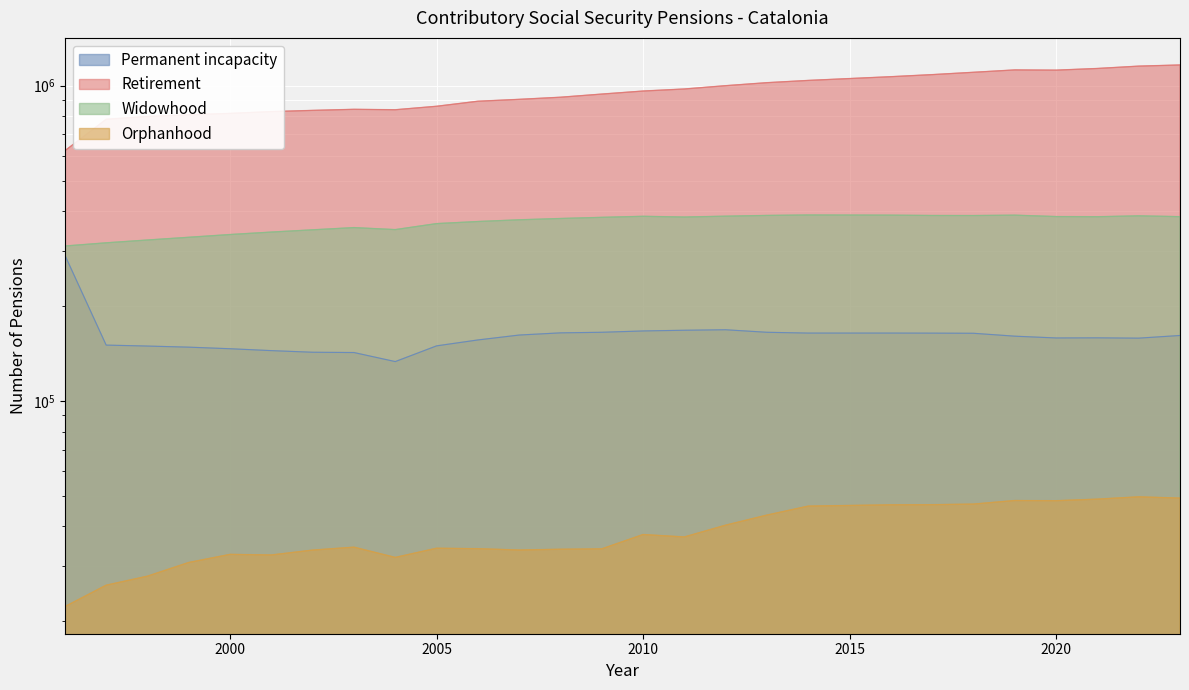

Reading right to left, extract all data points from this chart.

Permanent incapacity: 161282	158170	158526	158388	160464	163896	164076	164152	164138	165096	168158	167569	166700	165100	164400	161800	156100	149500	133295	142400	142700	144400	146400	148100	149300	150345	290100
Retirement: 1162872	1153073	1133532	1119721	1121611	1102326	1083727	1067477	1038802	1021837	999687	975775	961300	940200	918800	904700	892300	860100	838557	841168	834600	827300	816500	808000	798302	782255	621500
Widowhood: 384107	386409	383910	384396	388295	387248	387390	388348	388841	387559	385447	383071	385100	382200	379000	375400	370700	365100	349458	354600	348900	343200	337100	330400	323899	317300	310001
Orphanhood: 49188	49642	48819	48258	48328	47086	46878	46829	46398	43455	40371	37035	37700	33952	33857	33669	33994	34109	31897	34374	33649	32471	32613	30738	27813	26039	22266